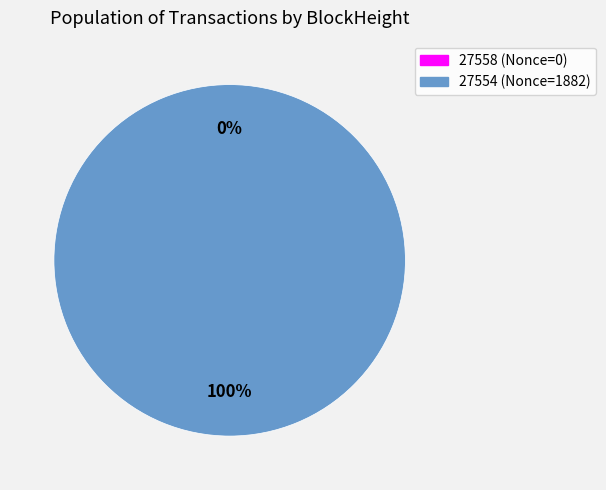

Rank the categories by value from lowest to highest.

27558, 27554